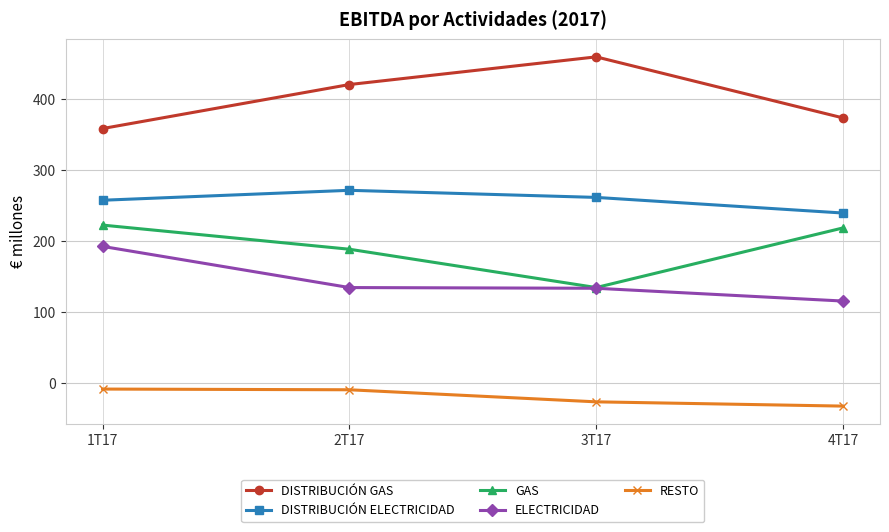

What is the label of the 4th point from the left?

4T17